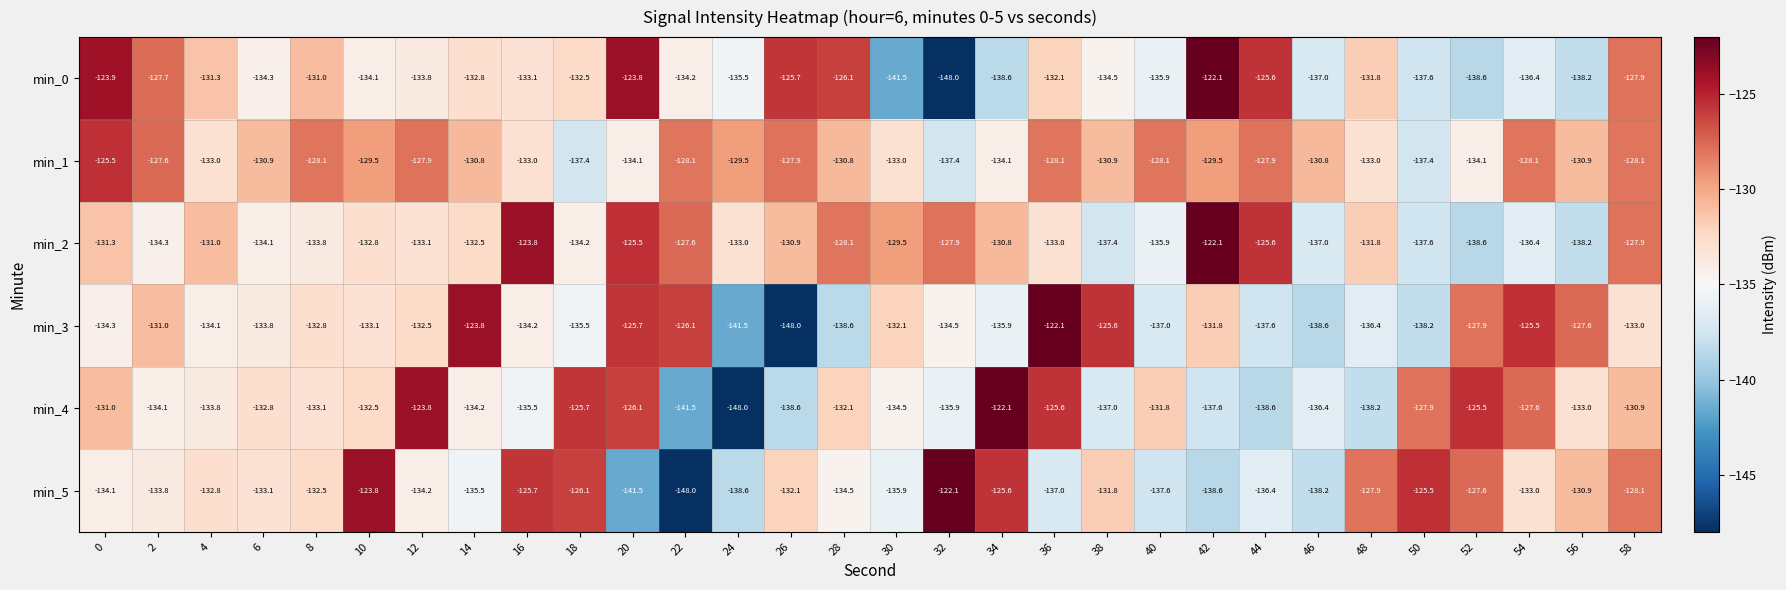

What is the total value across all series at 8?

-791.3